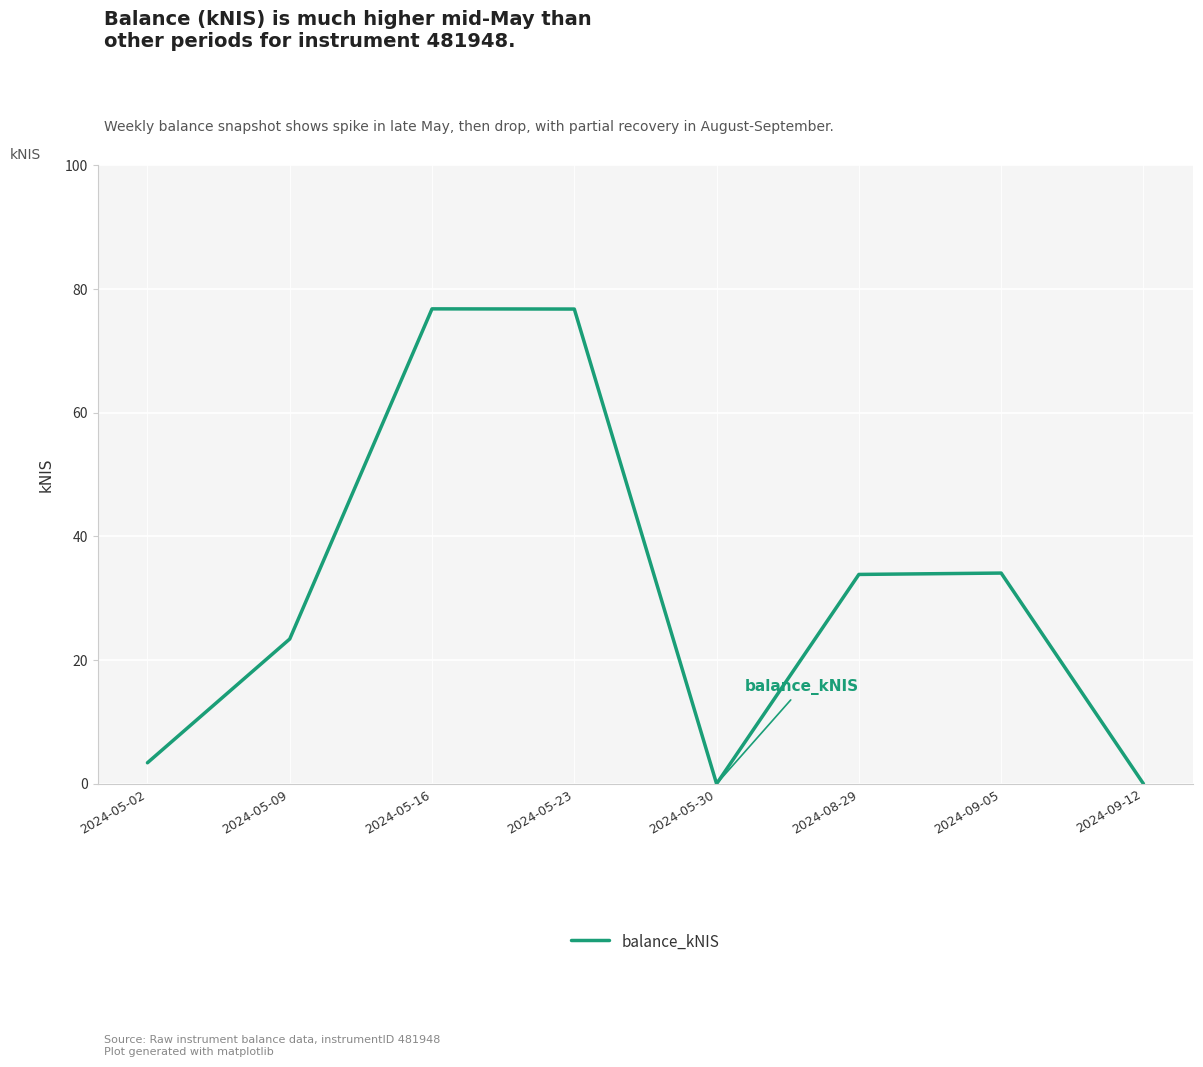

At which category does the data reach its first local valley?

2024-05-30